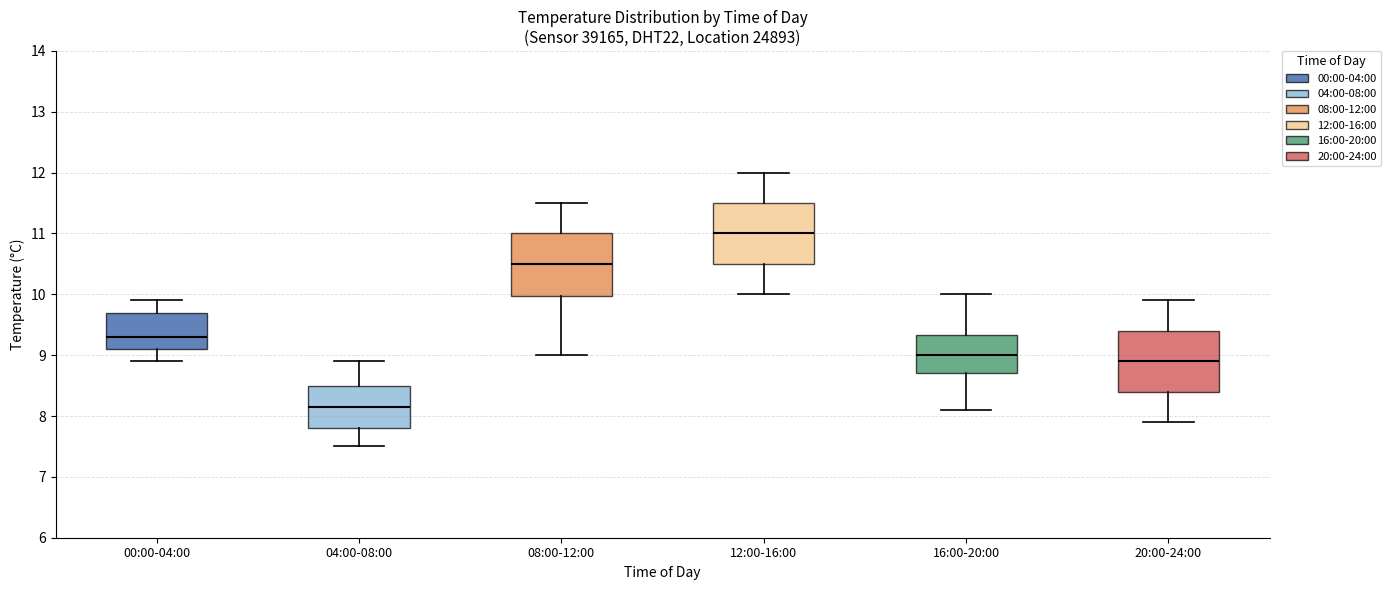

Which box's median line is the lowest?

04:00-08:00